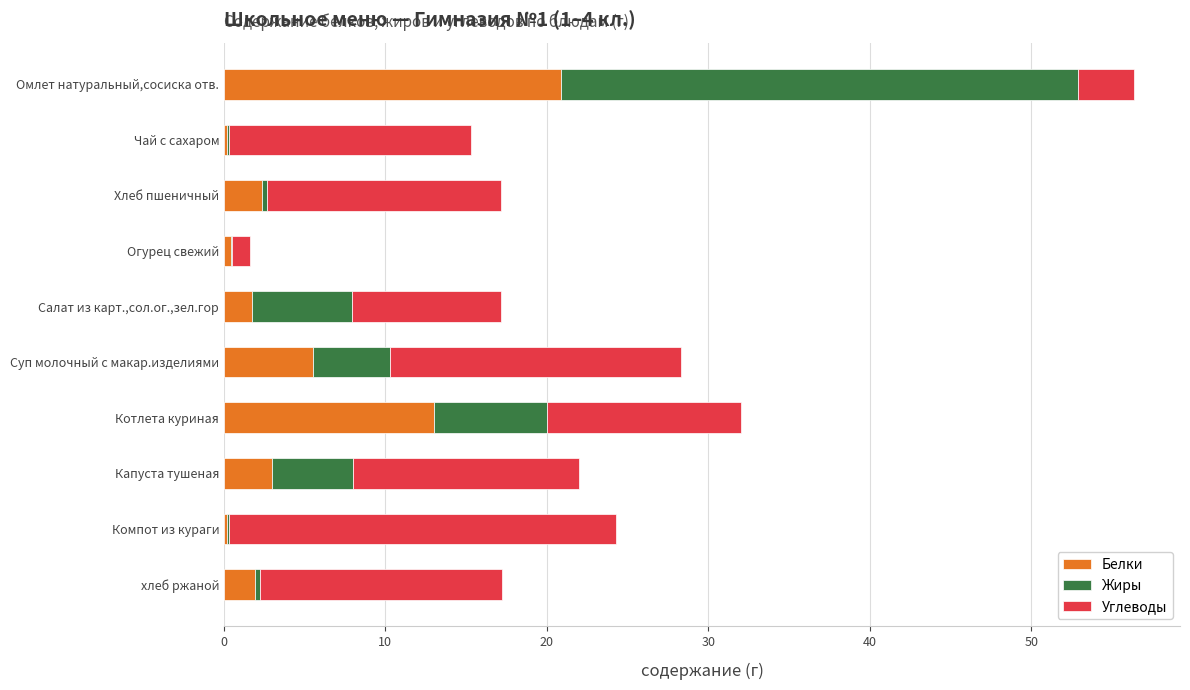

The value of Белки at Котлета куриная is 13.0. True or false?

True